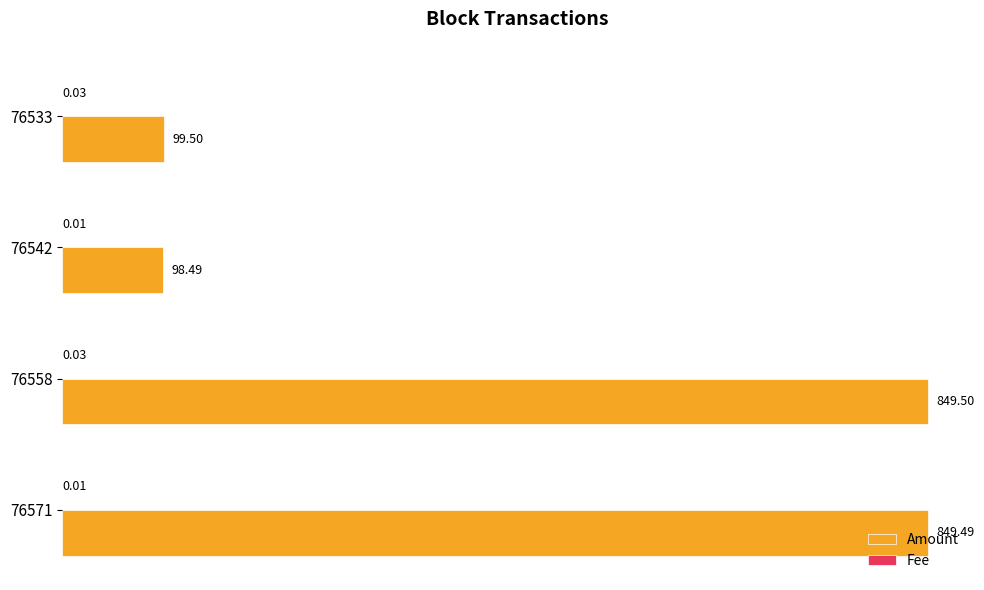

At which category is the sum across all series the highest?

76558